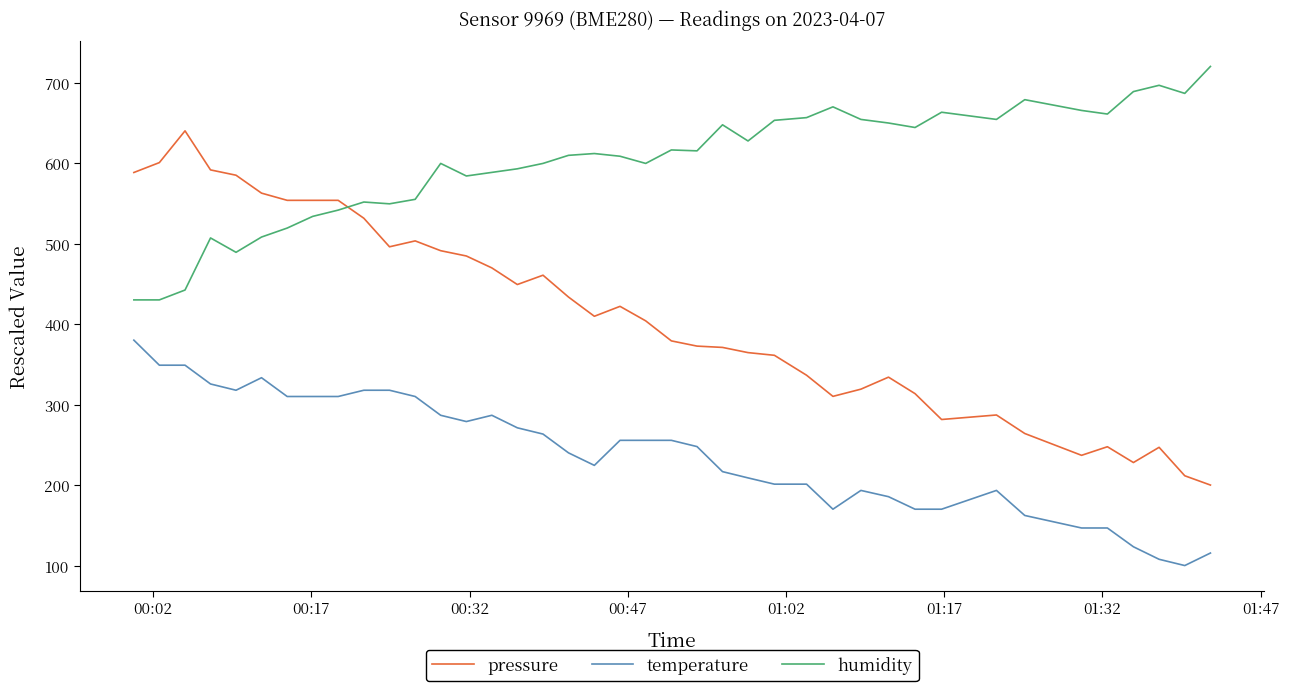

True or false: humidity and pressure intersect in this chart.

True